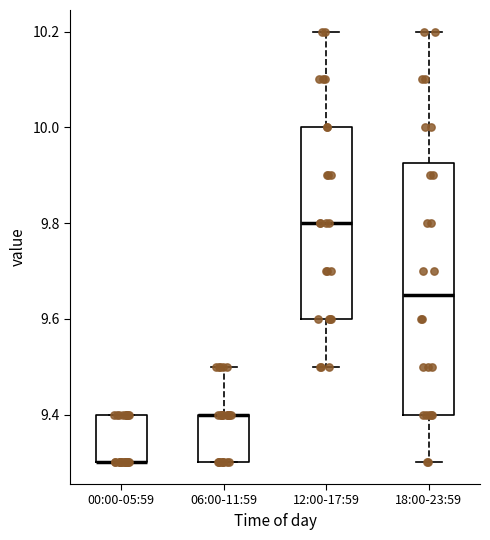

Where does the upper whisker of the box for 12:00-17:59 end on the y-axis? The values are not printed on the chart, so give them approximately, as read against the axis.

10.20